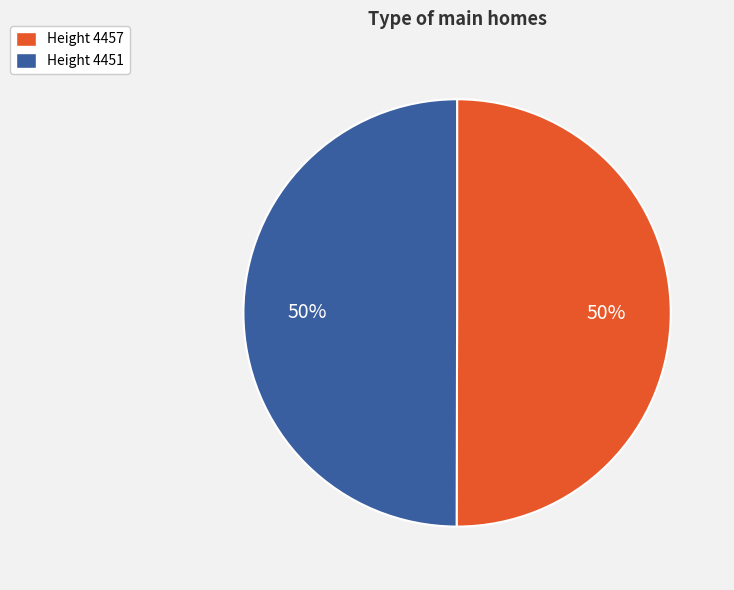

To the nearest percent, what percentage of the pie is Height 4457?

50%